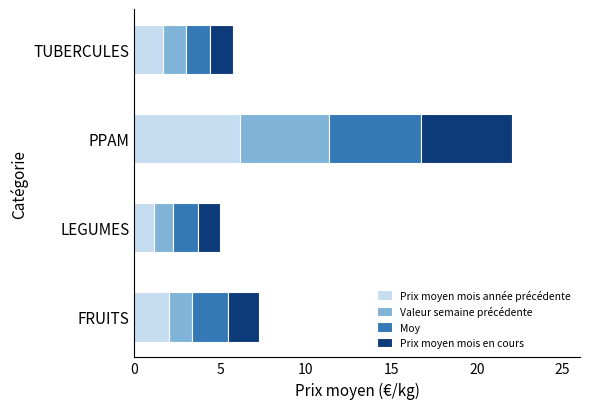

What is the difference between the maximum and second lowest values in the Prix moyen mois année précédente series?

4.5